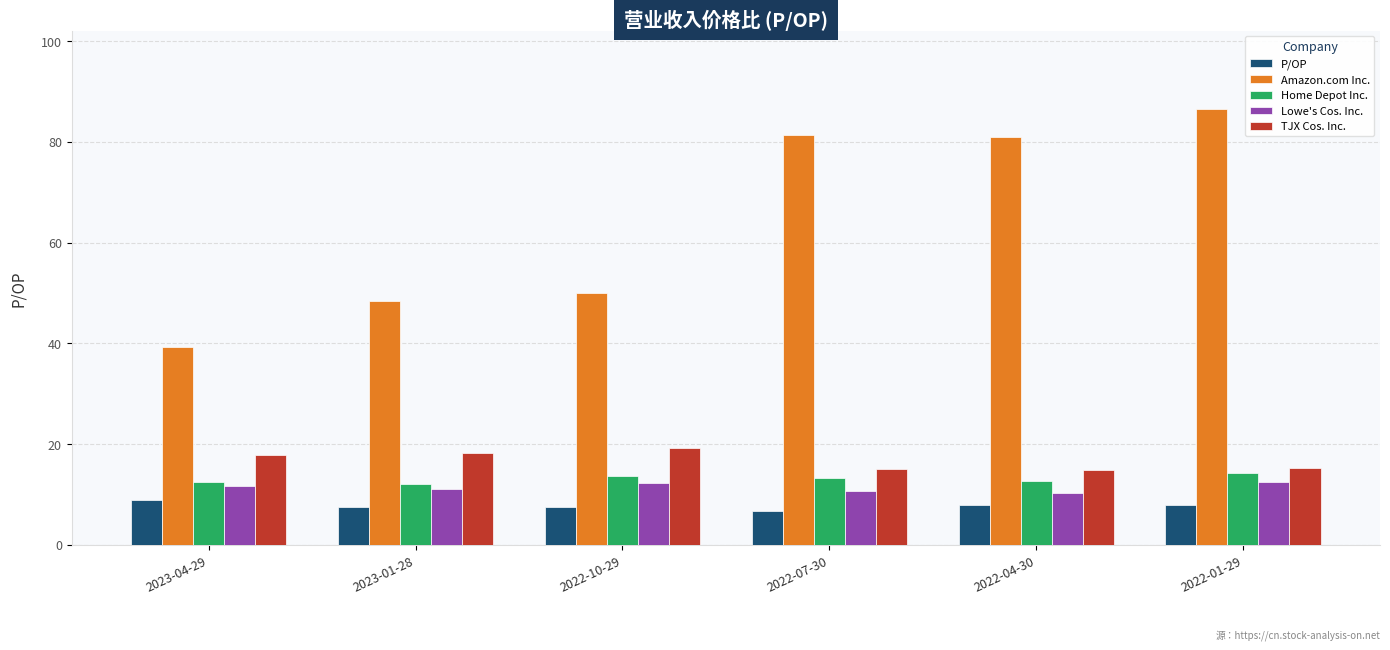

What is the difference between the maximum and minimum values in the Lowe's Cos. Inc. series?

2.2